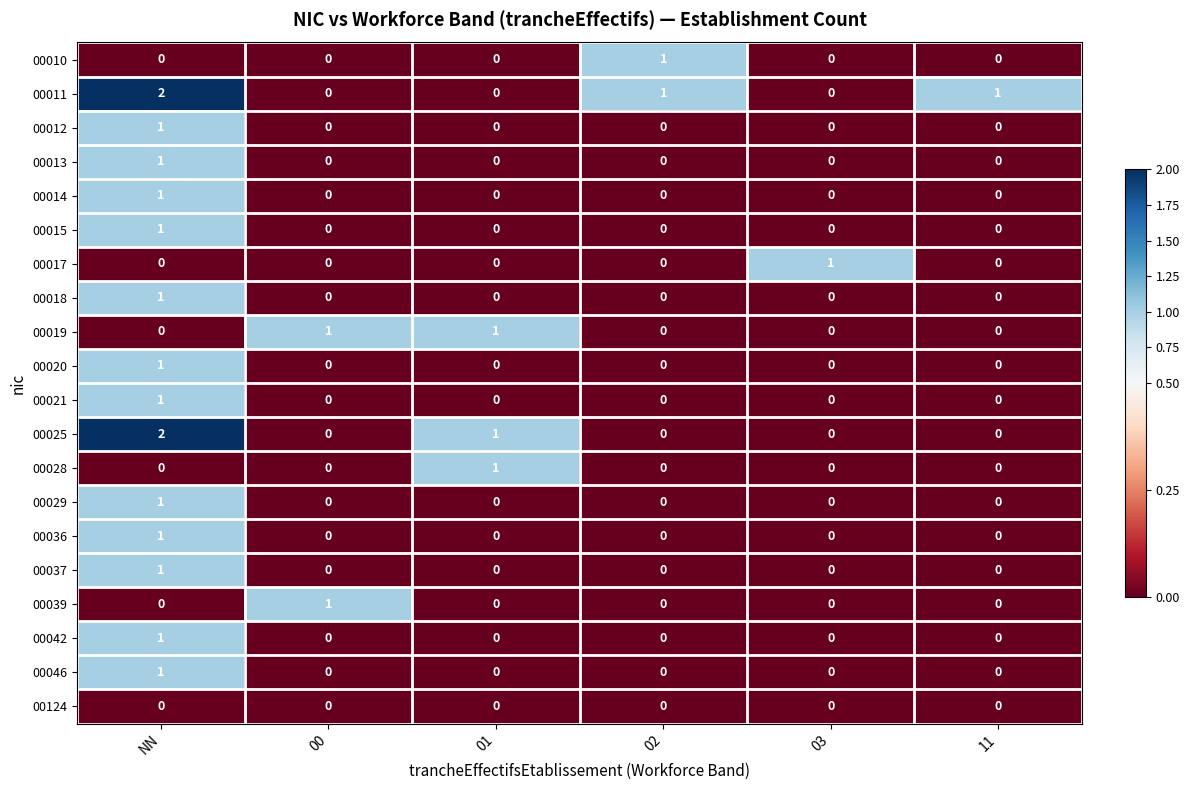

Is it true that 00025 equals 1 at 11?

False